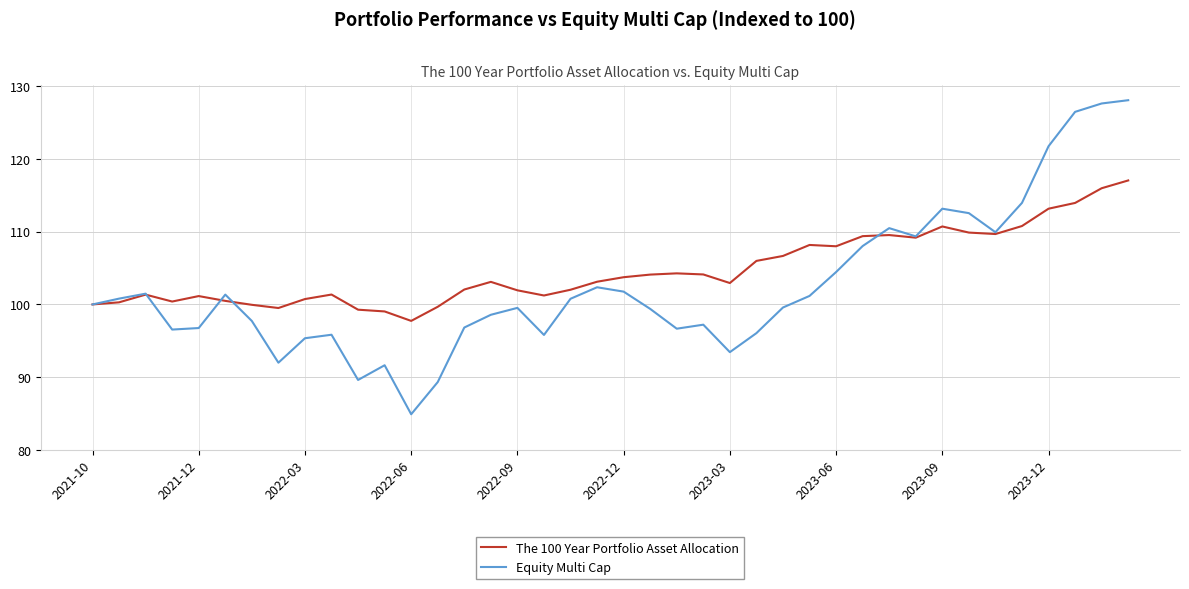

What is the highest value of the The 100 Year Portfolio Asset Allocation series?

117.0